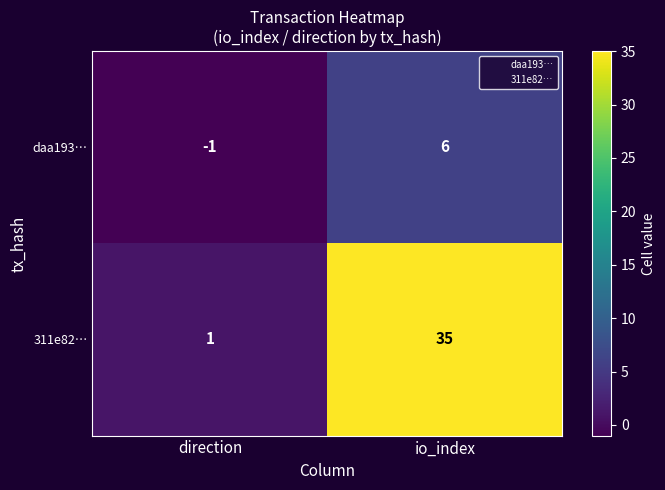

What is the difference between the daa193… values at io_index and direction?

7